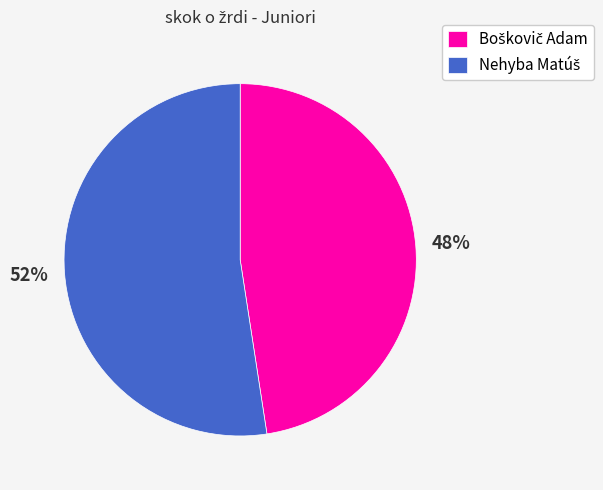

Does any single category account for the majority?

Yes